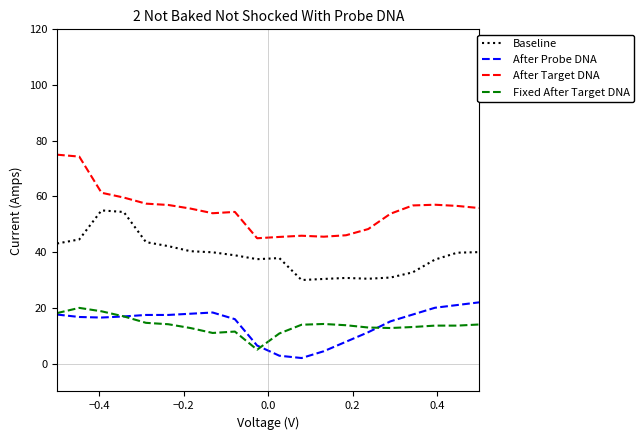

Which series has the largest total across all categories?

After Target DNA